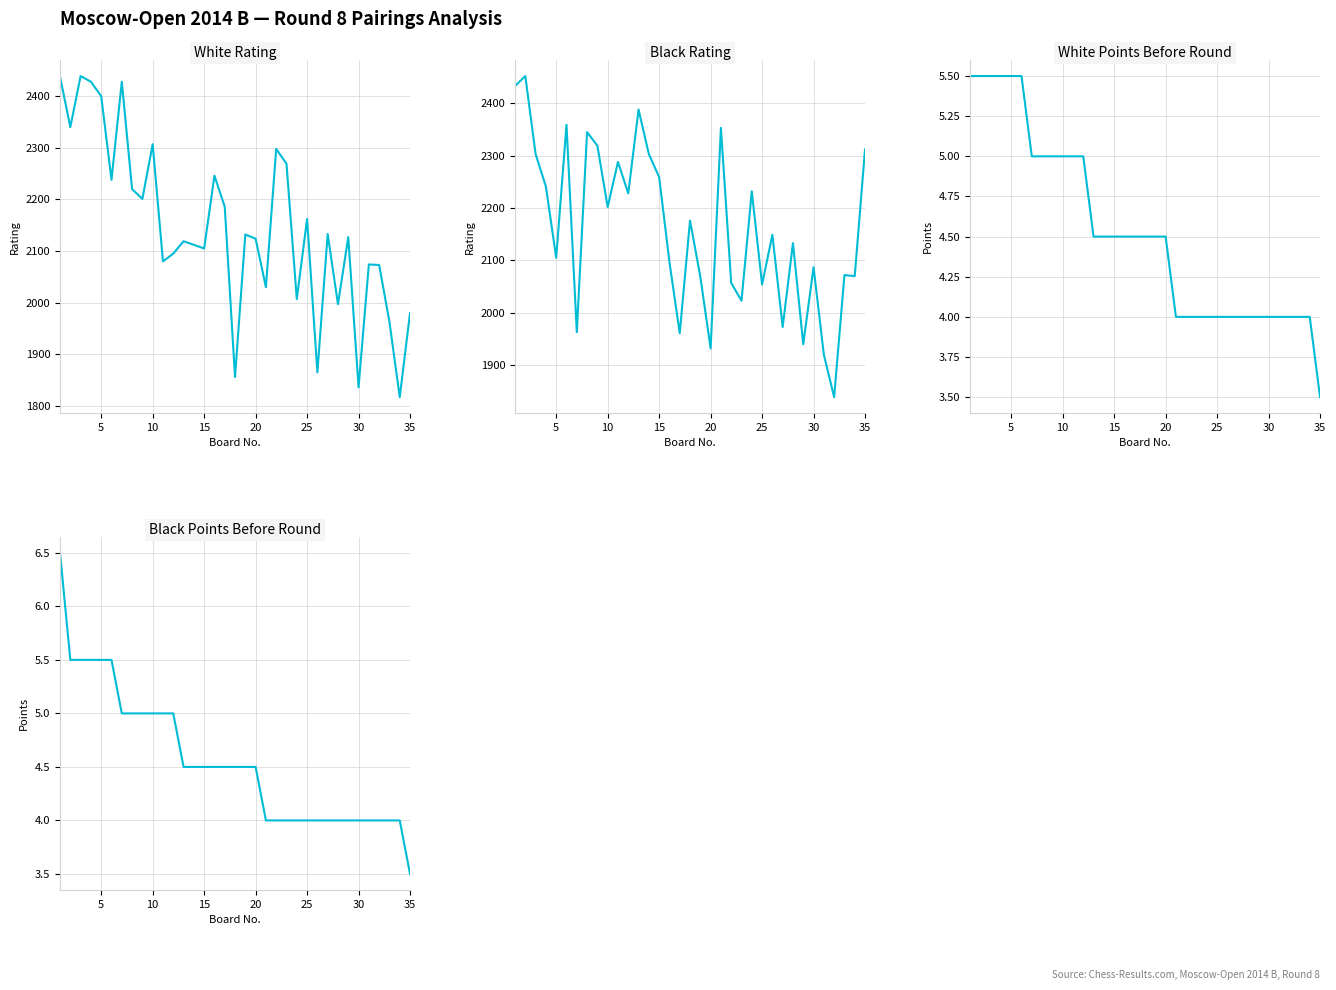

What is the difference between the second highest and minimum values in the White Score series?

2.0